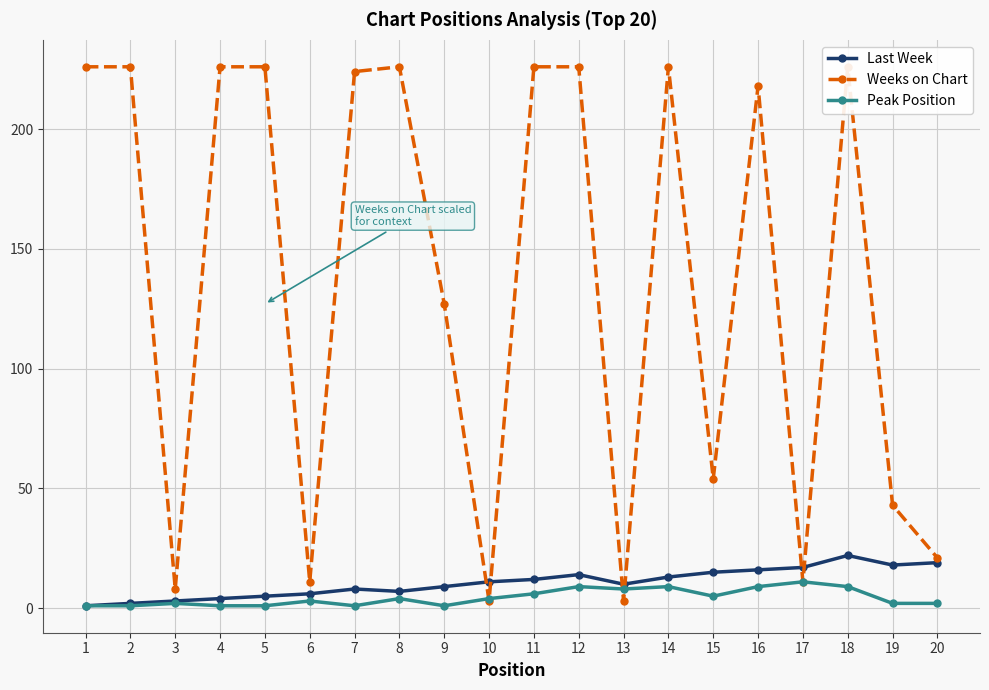

At which category is the sum across all series the highest?

18